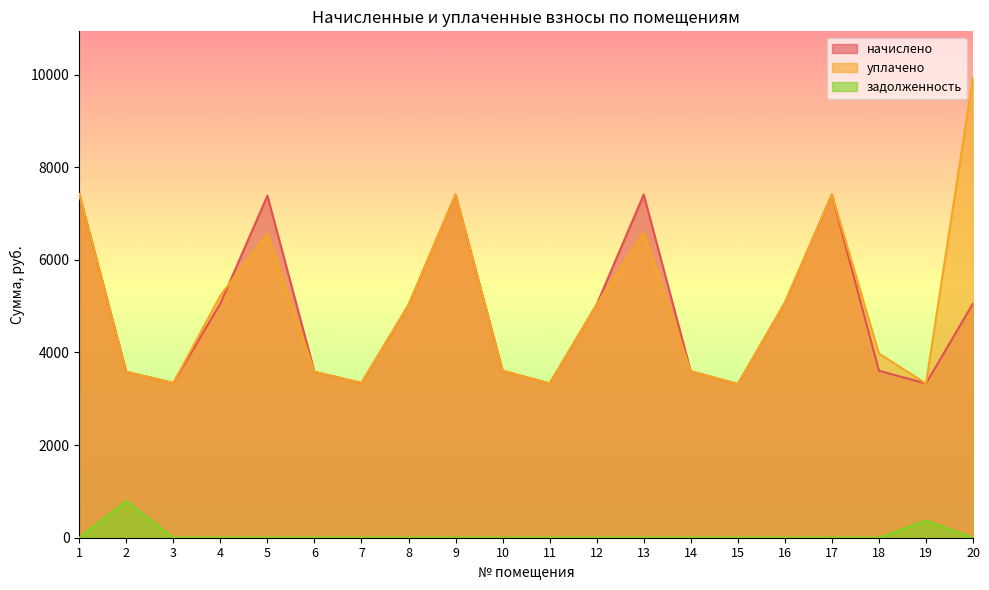

What is the maximum value for начислено?

7419.9